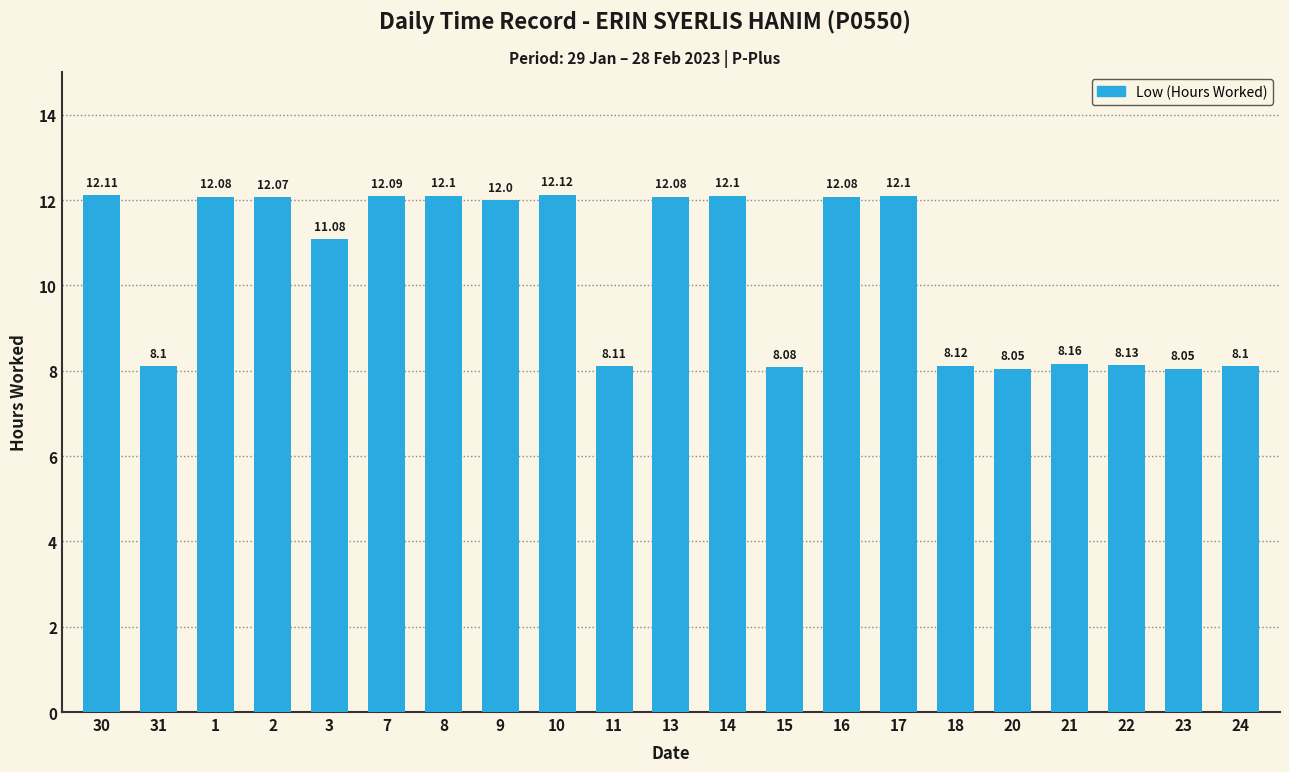

Count the number of categories in the chart.

21